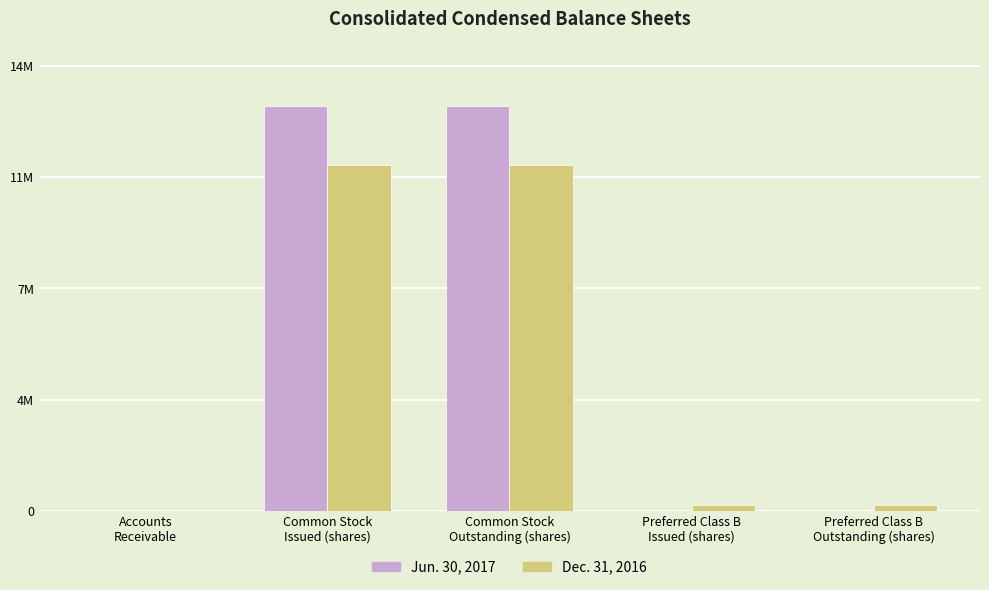

What is the label of the 3rd bar from the left?

Common Stock
Outstanding (shares)